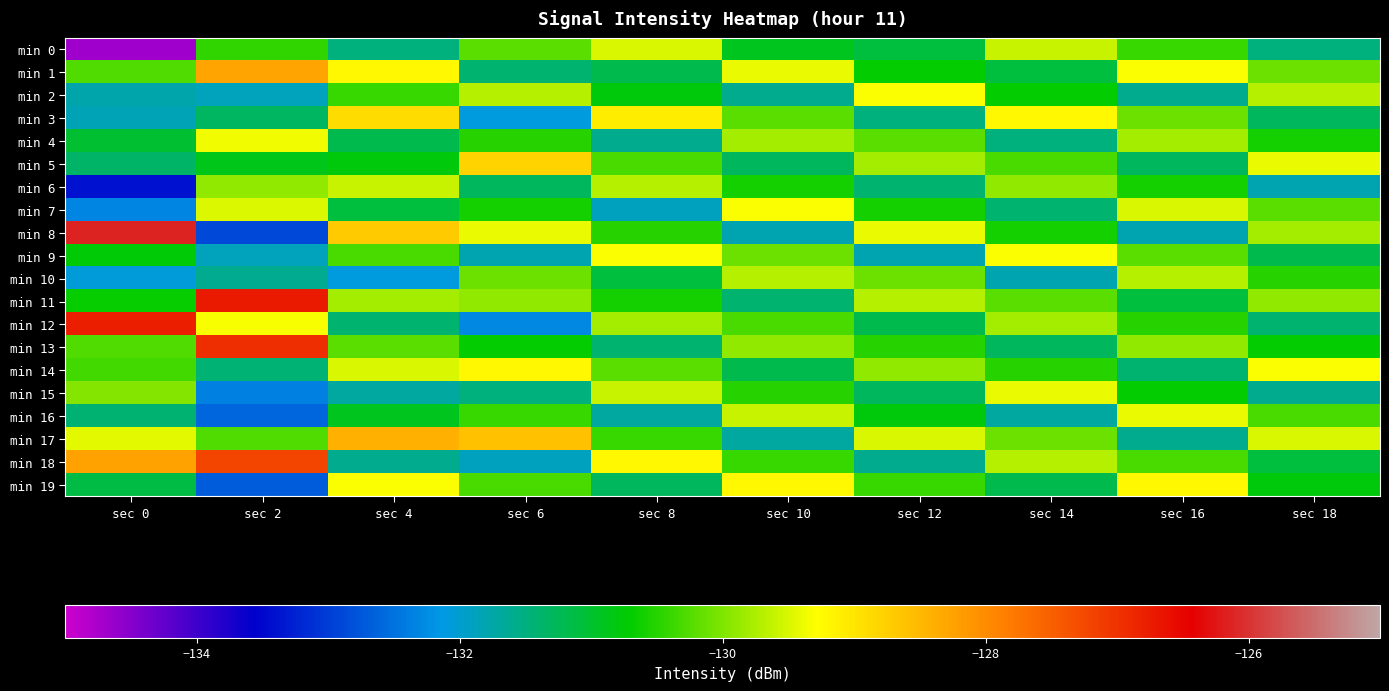

How many data points does each series have?

10